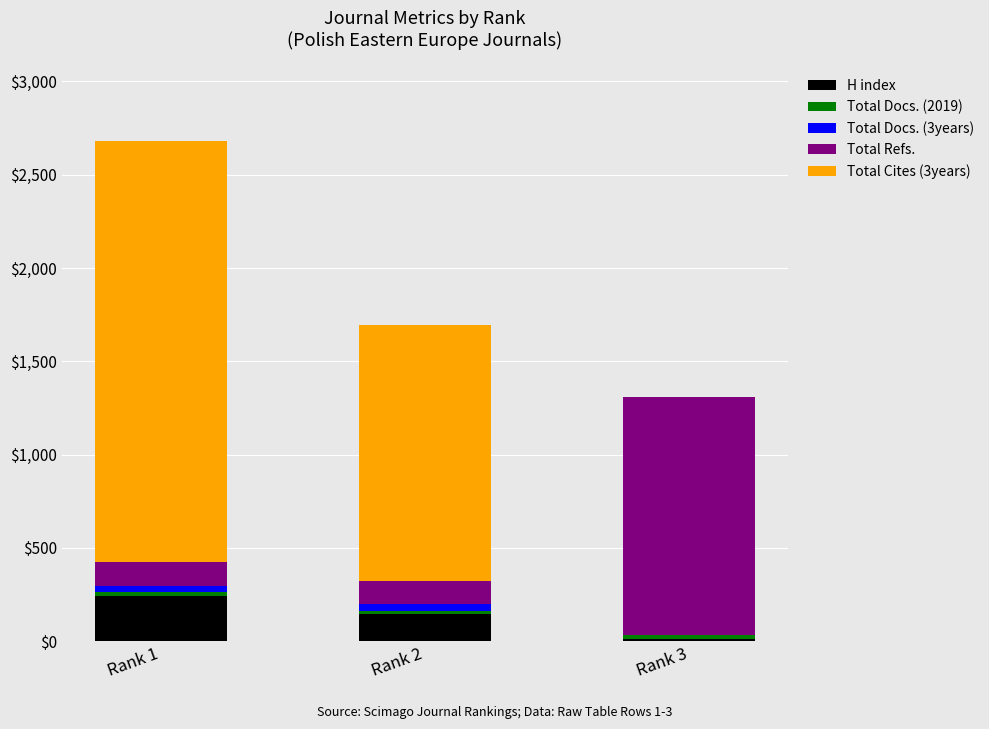

What is the highest value of the H index series?

243